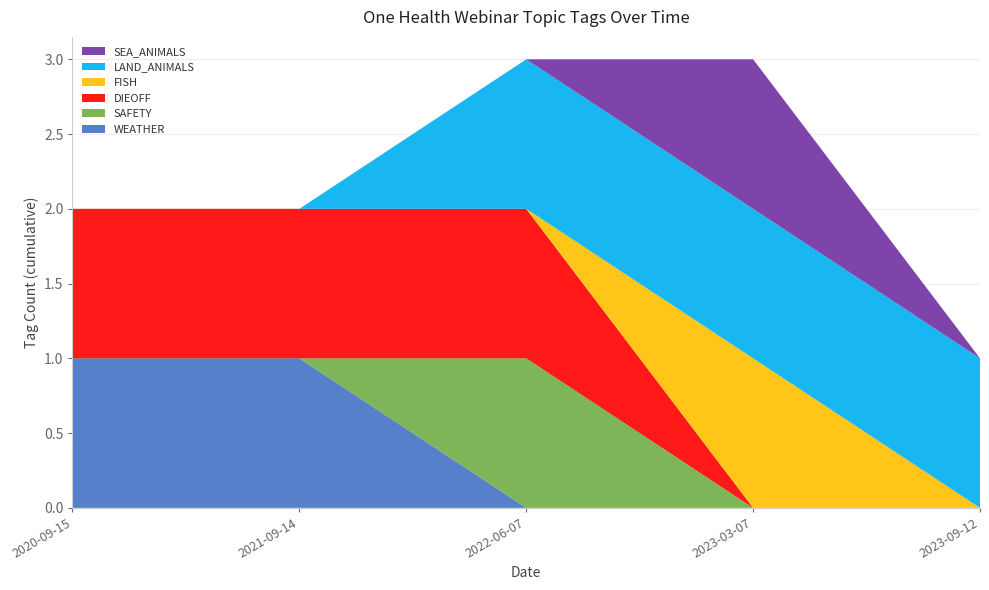

Reading left to right, extract all data points from this chart.

WEATHER: 1	1	0	0	0
SAFETY: 0	0	1	0	0
DIEOFF: 1	1	1	0	0
FISH: 0	0	0	1	0
LAND_ANIMALS: 0	0	1	1	1
SEA_ANIMALS: 0	0	0	1	0